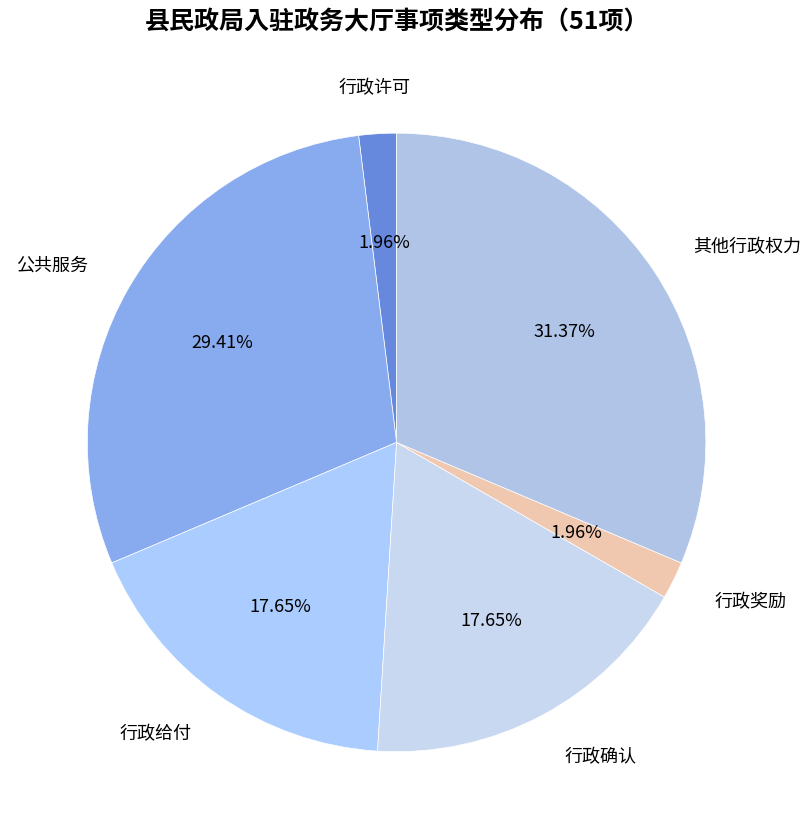

How many slices are in this pie chart?

6